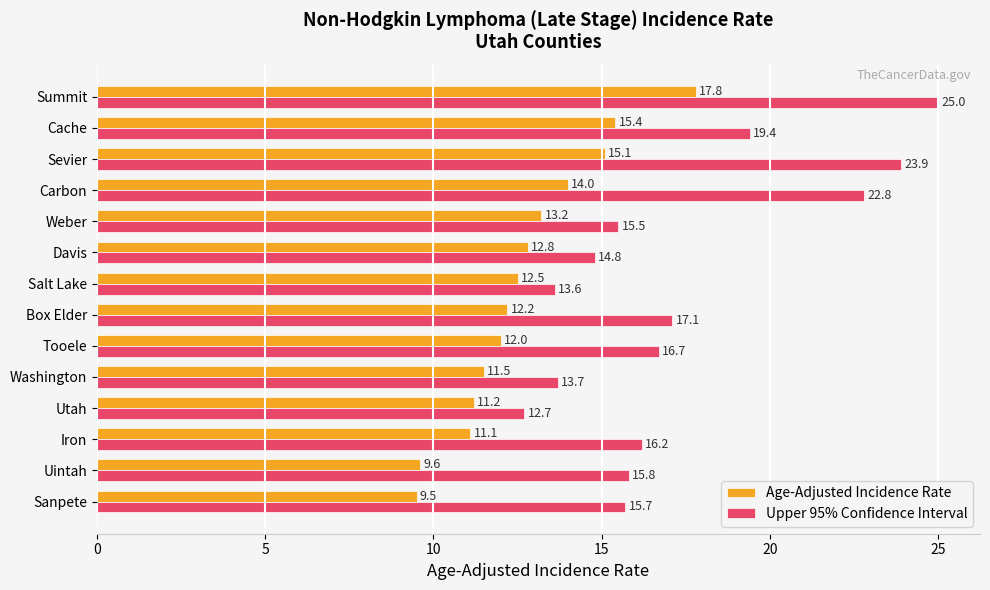

What is the difference between the highest and lowest values at Tooele?

4.7